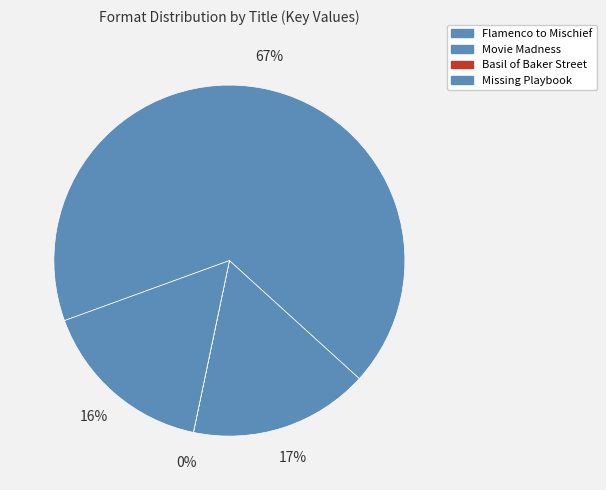

Which category accounts for the majority?

Flamenco to Mischief